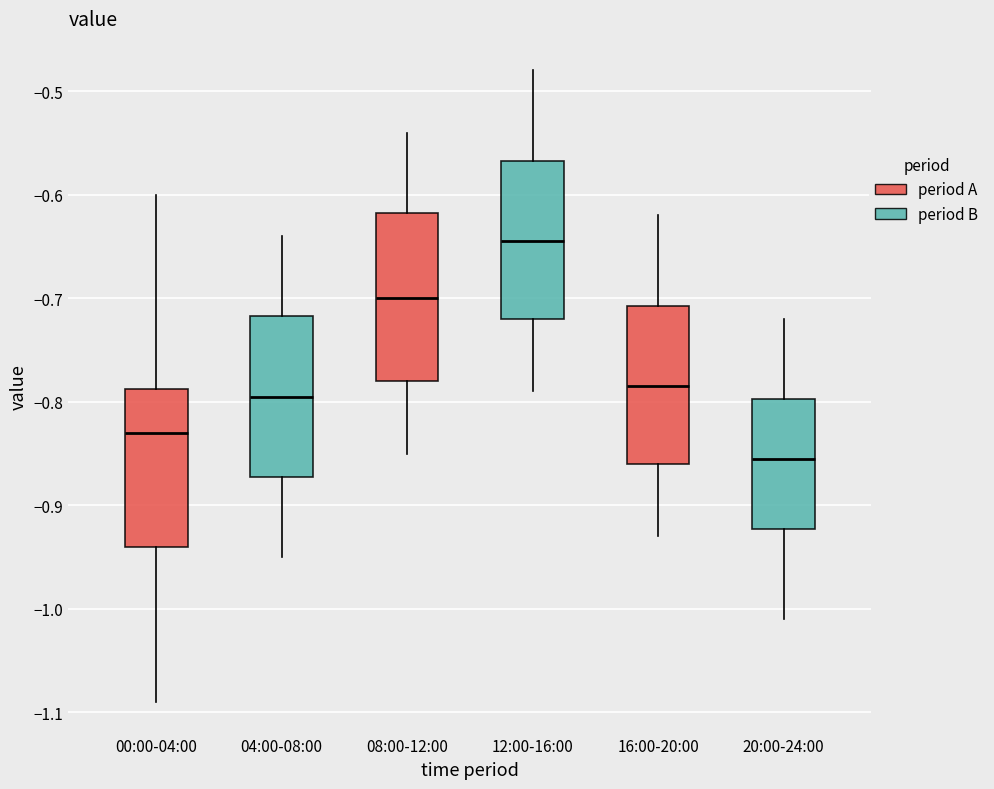

Reading left to right, read every box against the y-axis: the position of its median line, the range the box covers, and the ends of its whiskers. The values are not printed on the chart, so give them approximately, as read against the axis.

00:00-04:00: median -0.83, box -0.94 to -0.79, whiskers -1.09 to -0.60
04:00-08:00: median -0.79, box -0.87 to -0.72, whiskers -0.95 to -0.64
08:00-12:00: median -0.70, box -0.78 to -0.62, whiskers -0.85 to -0.54
12:00-16:00: median -0.64, box -0.72 to -0.57, whiskers -0.79 to -0.48
16:00-20:00: median -0.78, box -0.86 to -0.71, whiskers -0.93 to -0.62
20:00-24:00: median -0.85, box -0.92 to -0.80, whiskers -1.01 to -0.72